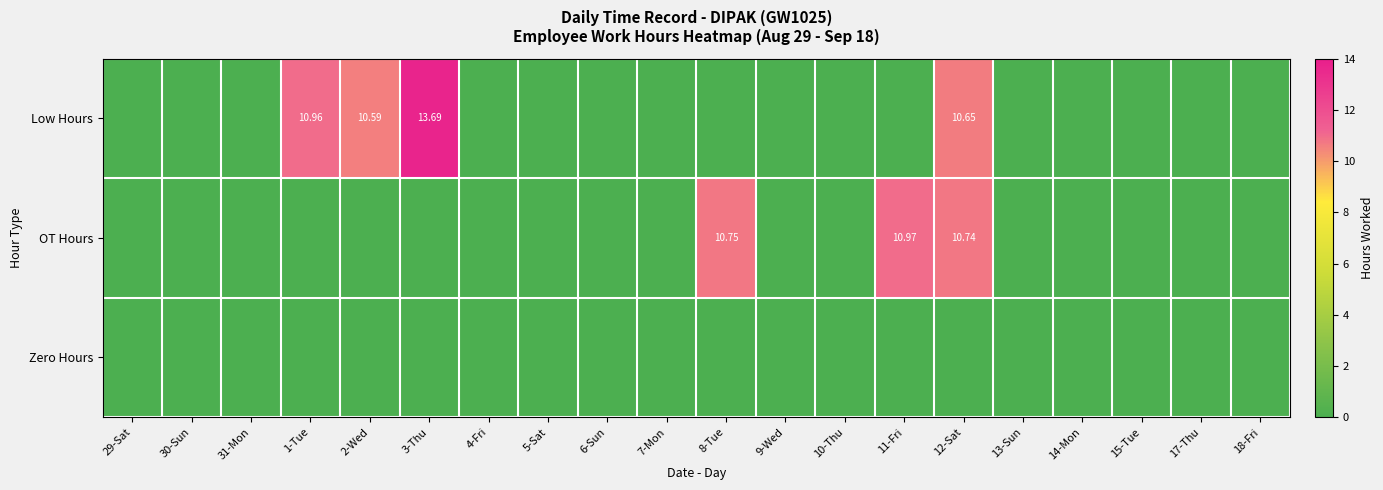

How many positive values does the OT Hours series have?

3